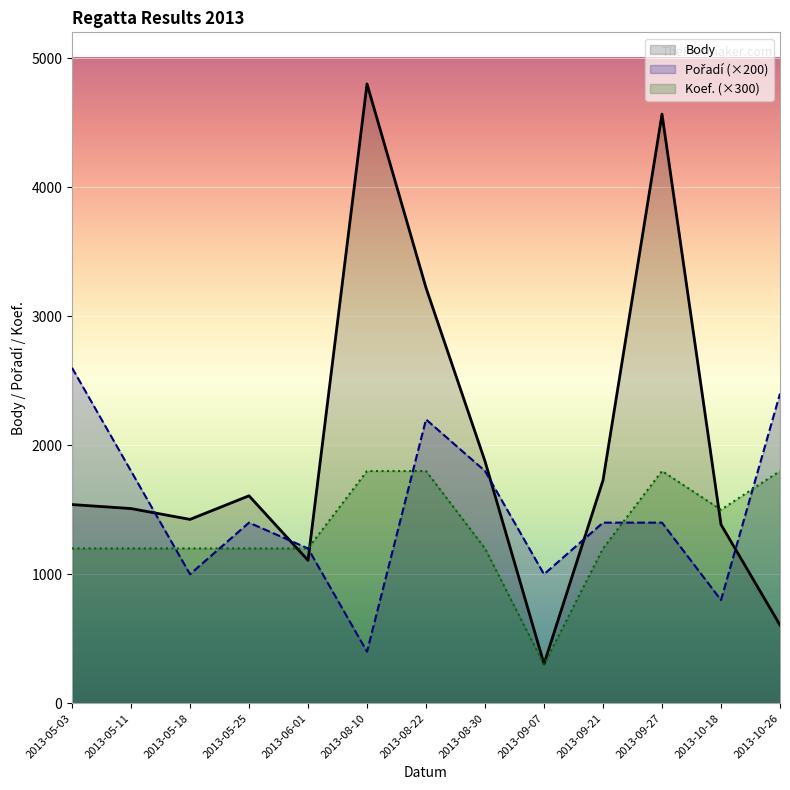

Reading left to right, what are all the values shown in this chart?

Body: 2013-05-03=1540	2013-05-11=1509	2013-05-18=1425	2013-05-25=1608	2013-06-01=1108	2013-08-10=4800	2013-08-22=3220	2013-08-30=1876	2013-09-07=305	2013-09-21=1728	2013-09-27=4566	2013-10-18=1385	2013-10-26=606
Pořadí: 2013-05-03=2600	2013-05-11=1800	2013-05-18=1000	2013-05-25=1400	2013-06-01=1200	2013-08-10=400	2013-08-22=2200	2013-08-30=1800	2013-09-07=1000	2013-09-21=1400	2013-09-27=1400	2013-10-18=800	2013-10-26=2400
Koef.: 2013-05-03=1200	2013-05-11=1200	2013-05-18=1200	2013-05-25=1200	2013-06-01=1200	2013-08-10=1800	2013-08-22=1800	2013-08-30=1200	2013-09-07=300	2013-09-21=1200	2013-09-27=1800	2013-10-18=1500	2013-10-26=1800